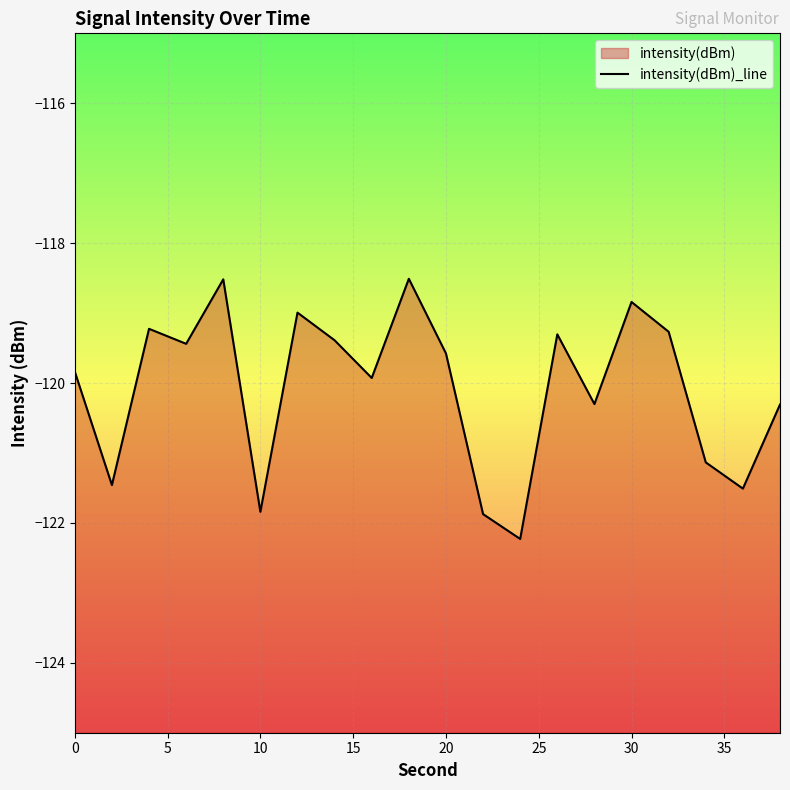

What is the difference between the maximum and minimum values?

3.7